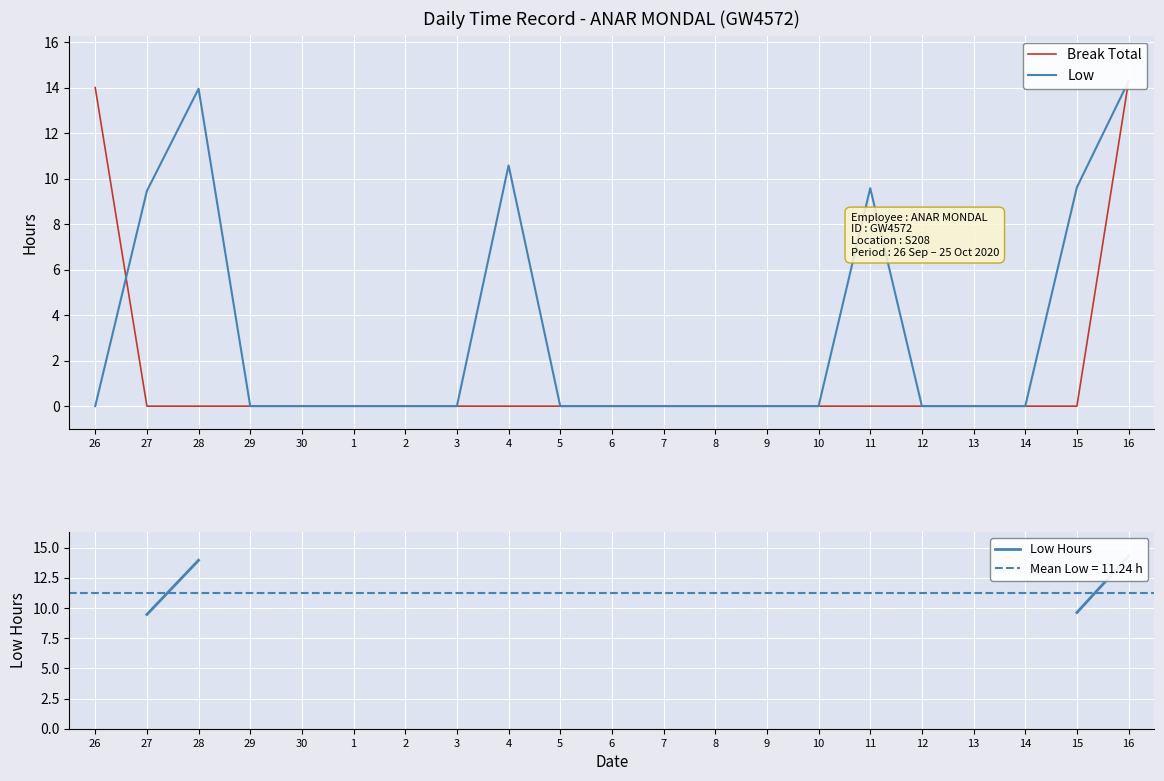

Is this an area chart (filled region under the line)?

No